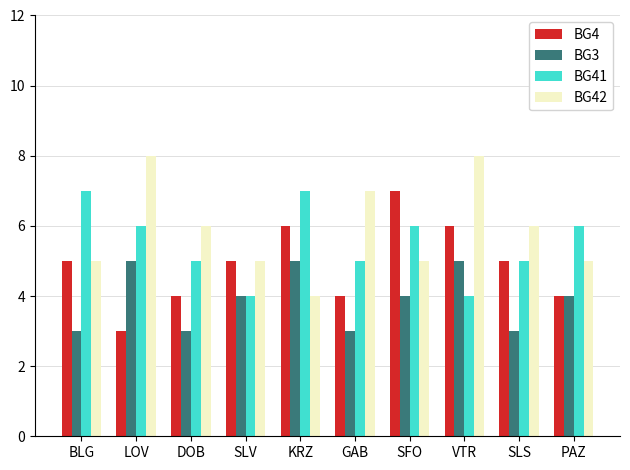

Rank the series by their average value, from lowest to highest.

BG3, BG4, BG41, BG42